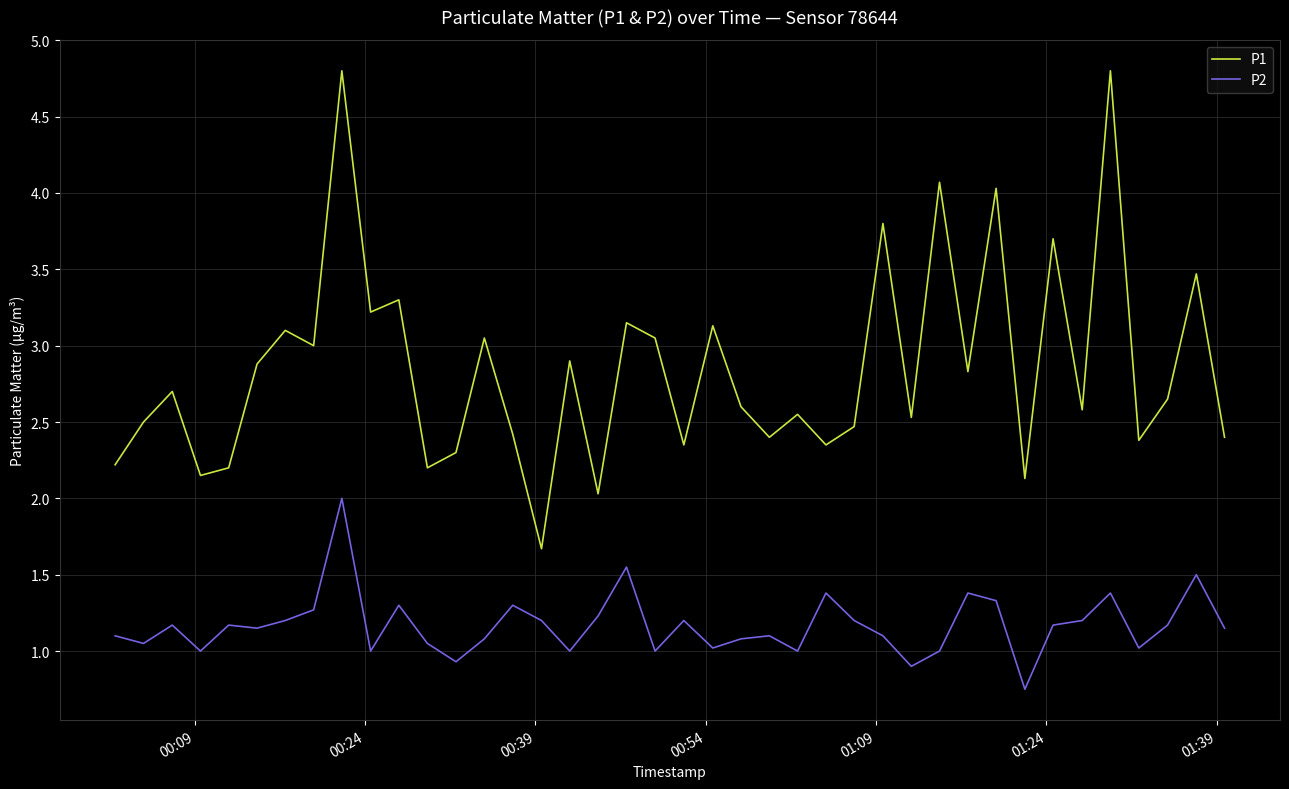

How many categories are shown in the chart?

40